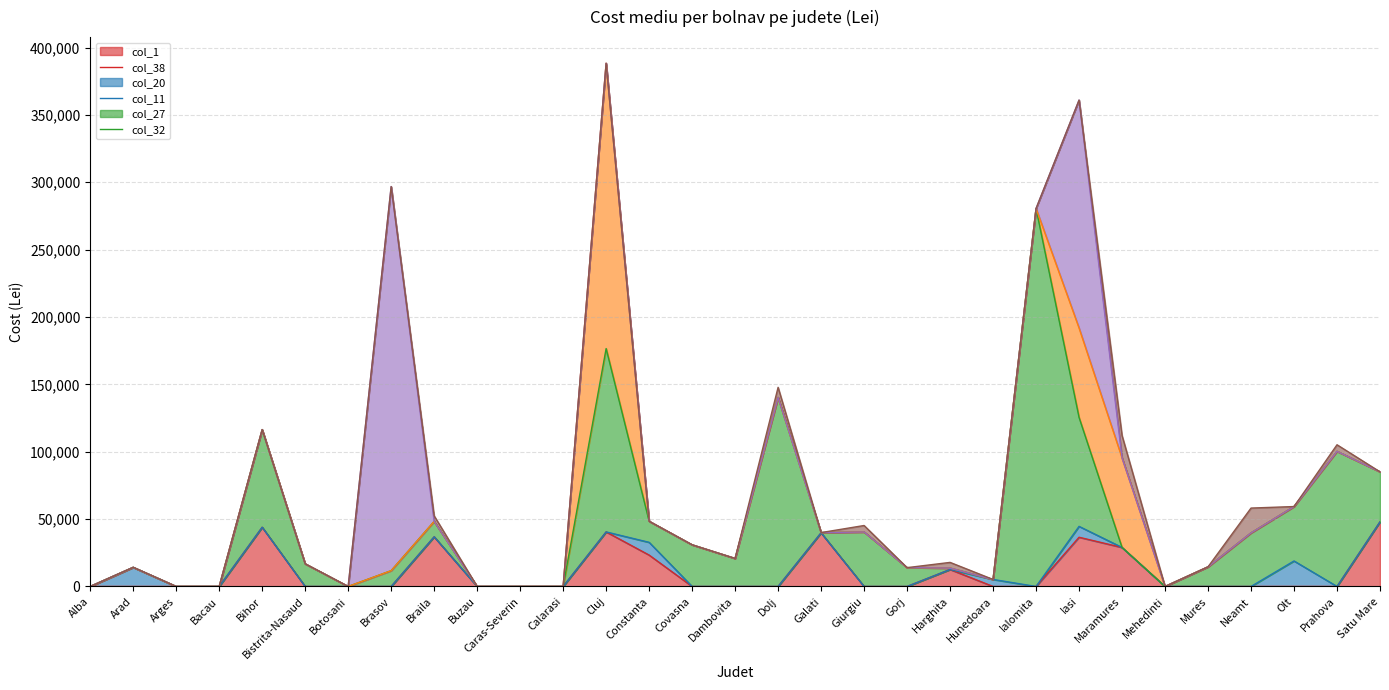

What are all the series names shown in the legend?

col_1, col_38, col_20, col_11, col_27, col_32